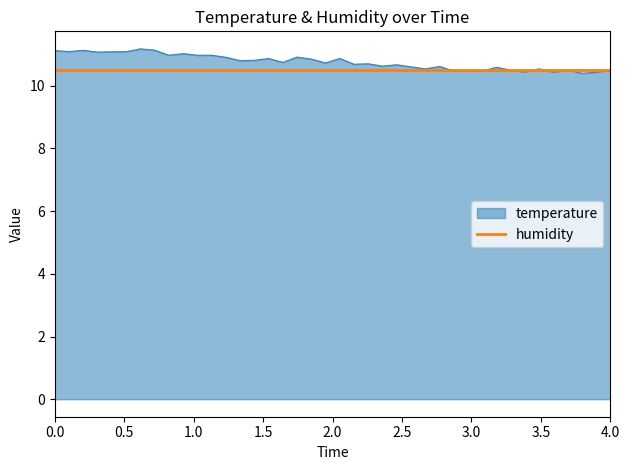

Which series has the largest range (max minus min)?

temperature